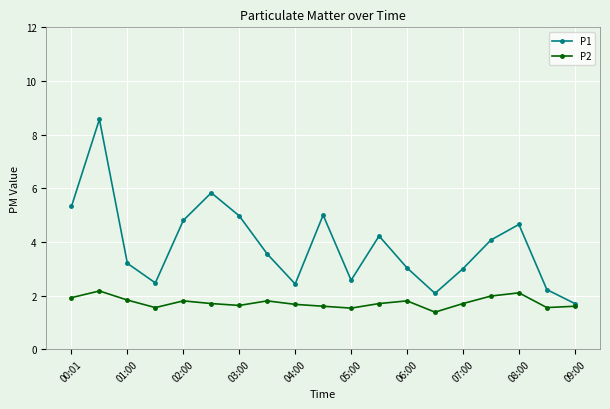

Which series has the widest spread of values?

P1